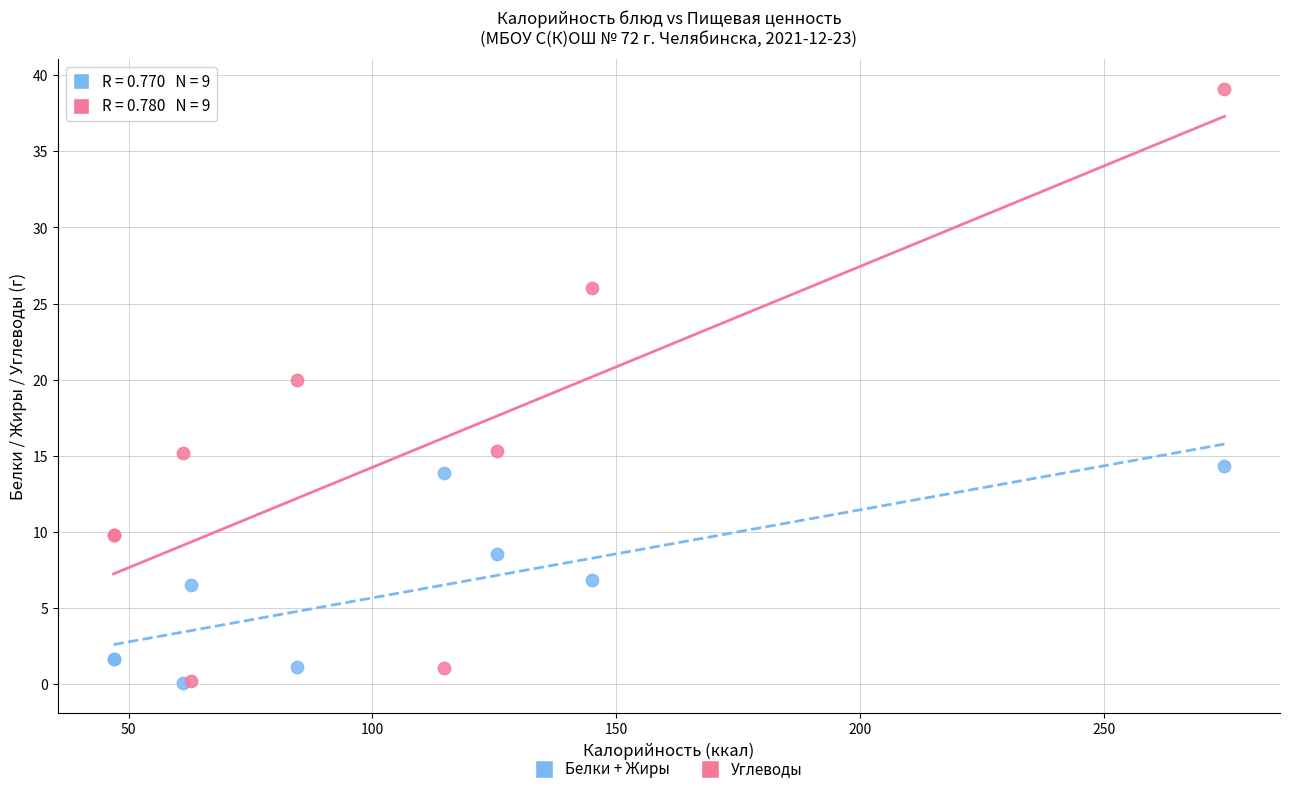

Across all series, what Y value is closest to 19?

20.0